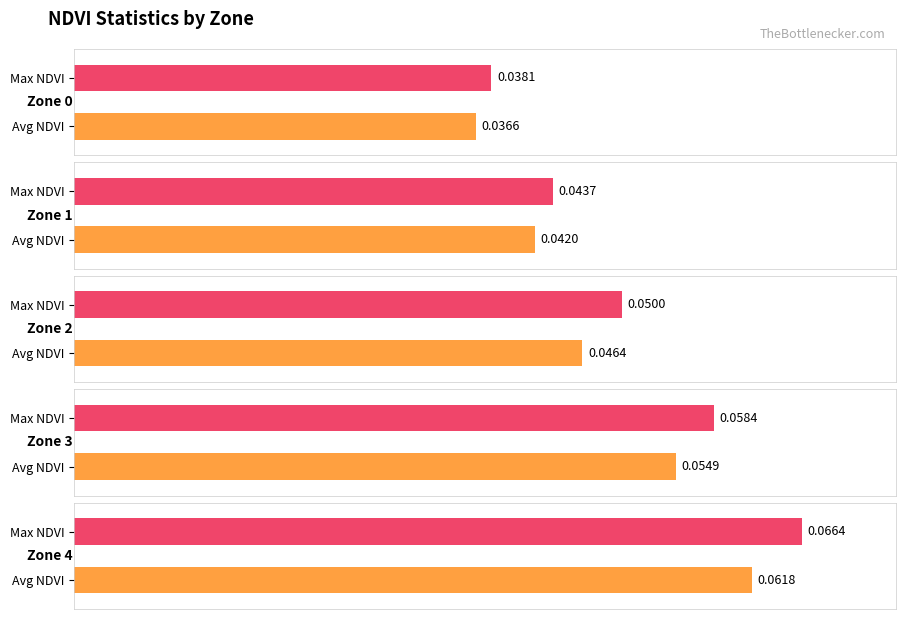

What is the sum of the Average NDVI values at Zone 1 and Zone 2?

0.1